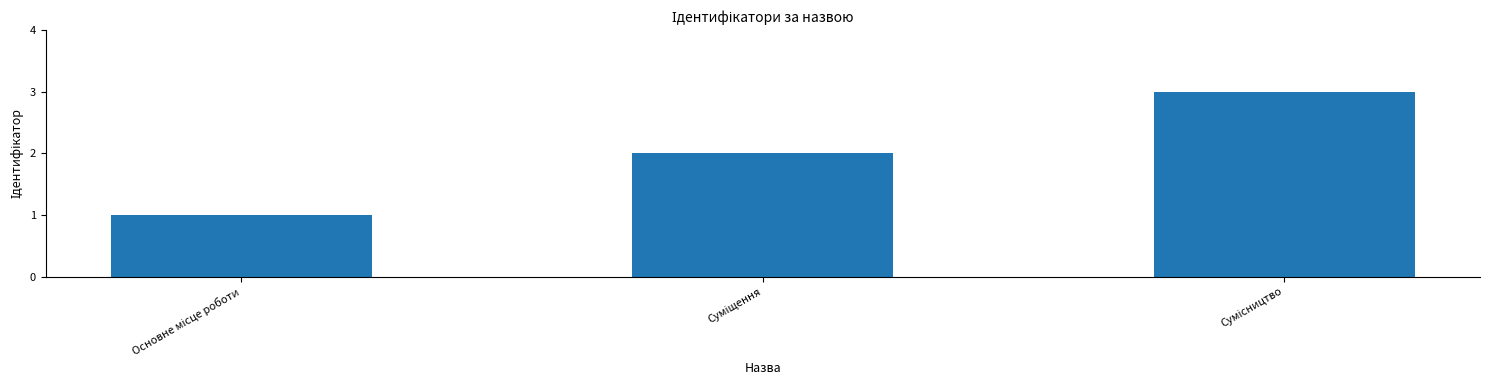

Reading left to right, what are all the values shown in this chart?

1	2	3